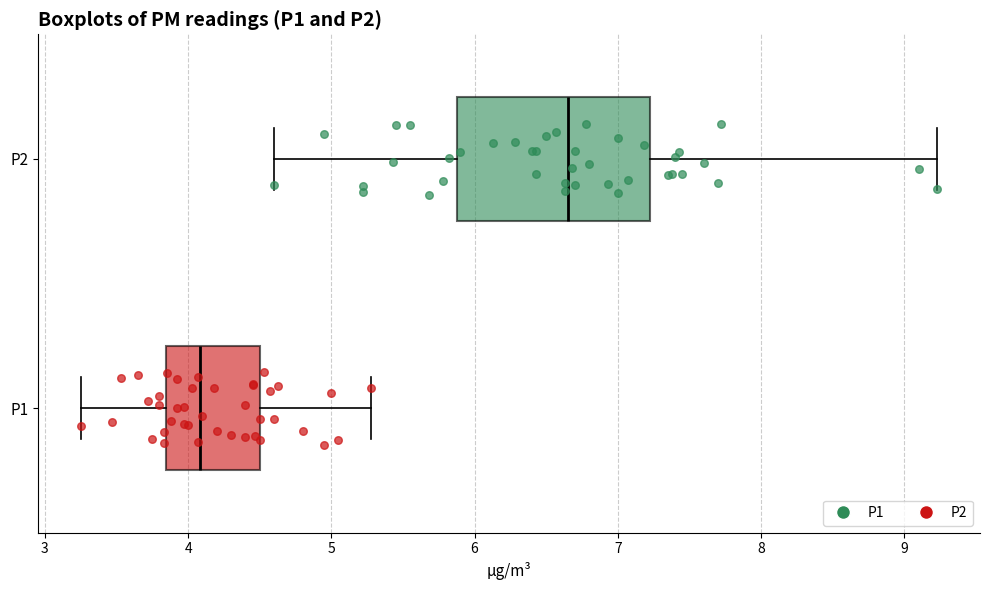

Reading bottom to top, transcribe this box plot: for each box, give where its median line is, the range the box spans, and where its two whiskers end, as read against the x-axis. The values are not printed on the chart, so give them approximately, as read against the axis.

P1: median 4.1, box 3.8 to 4.5, whiskers 3.3 to 5.3
P2: median 6.7, box 5.9 to 7.2, whiskers 4.6 to 9.2